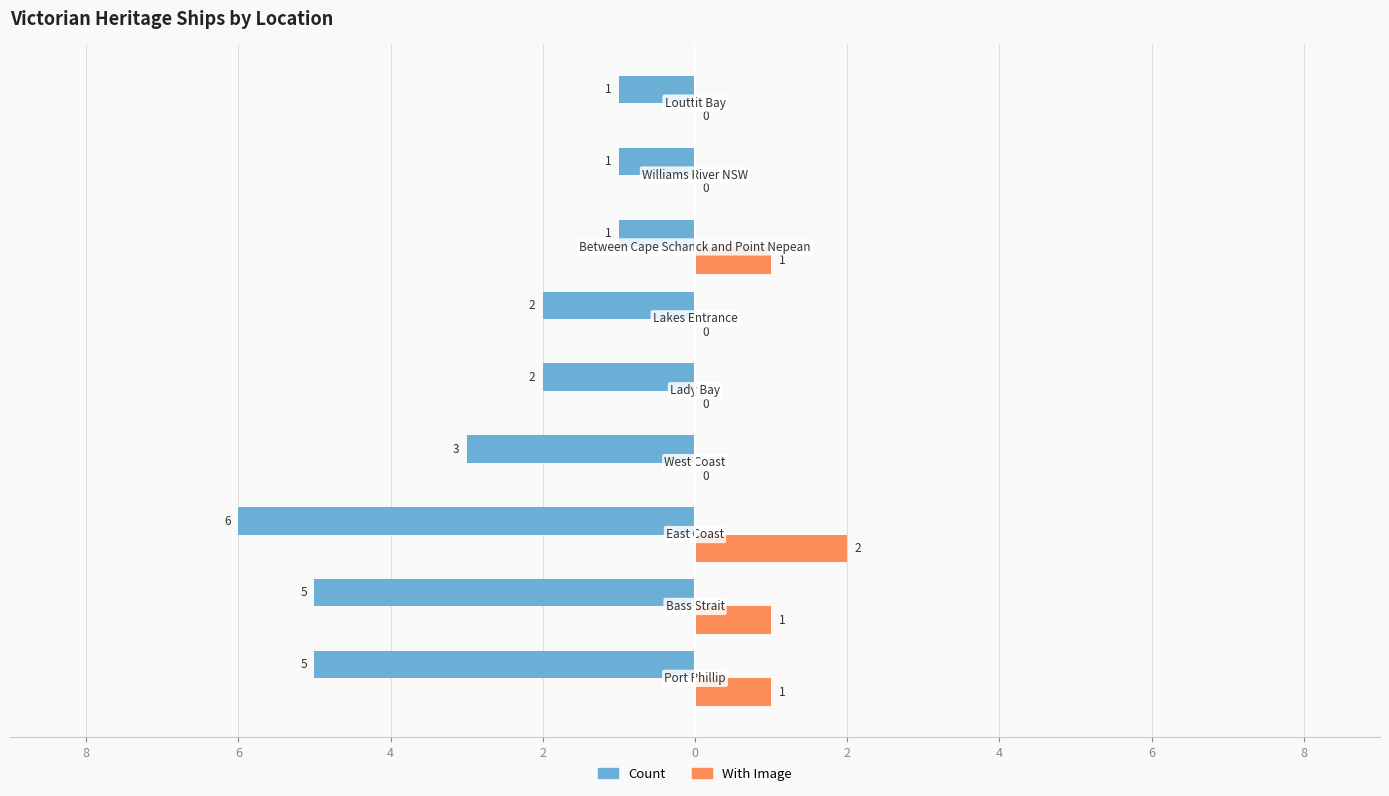

What are all the series names shown in the legend?

Count, With Image